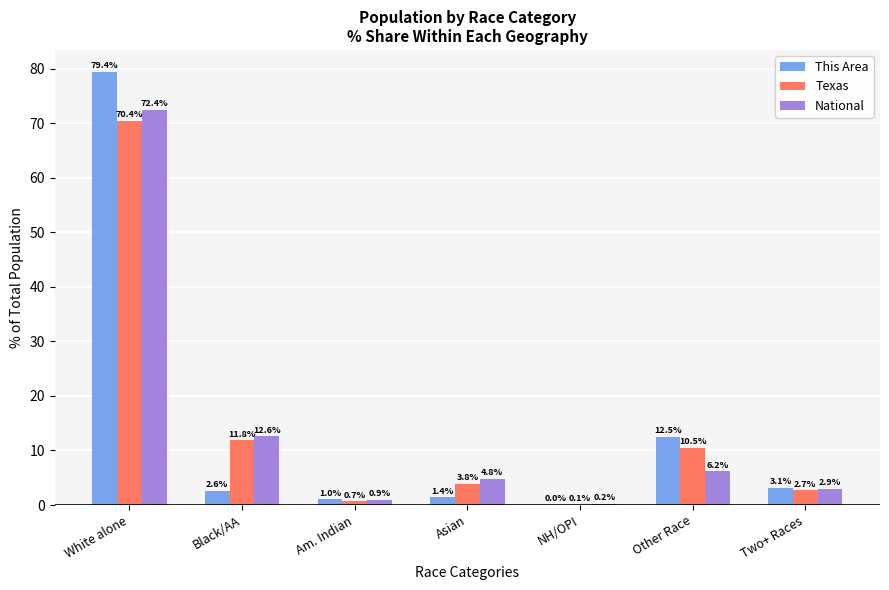

Is it true that National equals 123.2 at White alone?

False